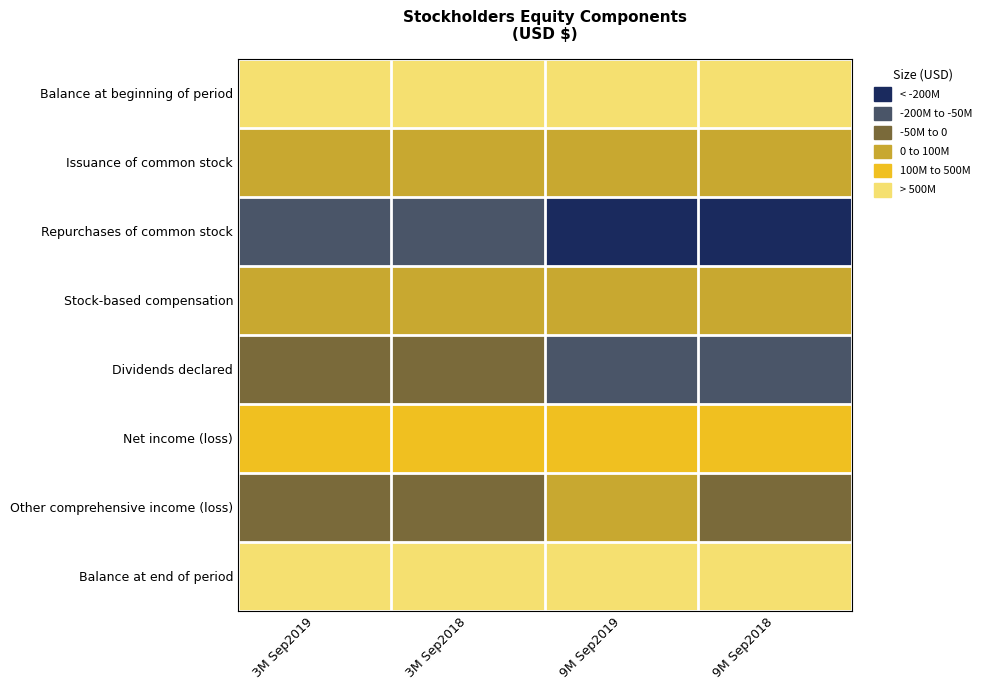

Reading left to right, extract all data points from this chart.

Balance at beginning of period: 3M Sep2019=5	3M Sep2018=5	9M Sep2019=5	9M Sep2018=5
Issuance of common stock: 3M Sep2019=3	3M Sep2018=3	9M Sep2019=3	9M Sep2018=3
Repurchases of common stock: 3M Sep2019=1	3M Sep2018=1	9M Sep2019=0	9M Sep2018=0
Stock-based compensation: 3M Sep2019=3	3M Sep2018=3	9M Sep2019=3	9M Sep2018=3
Dividends declared: 3M Sep2019=2	3M Sep2018=2	9M Sep2019=1	9M Sep2018=1
Net income (loss): 3M Sep2019=4	3M Sep2018=4	9M Sep2019=4	9M Sep2018=4
Other comprehensive income (loss): 3M Sep2019=2	3M Sep2018=2	9M Sep2019=3	9M Sep2018=2
Balance at end of period: 3M Sep2019=5	3M Sep2018=5	9M Sep2019=5	9M Sep2018=5